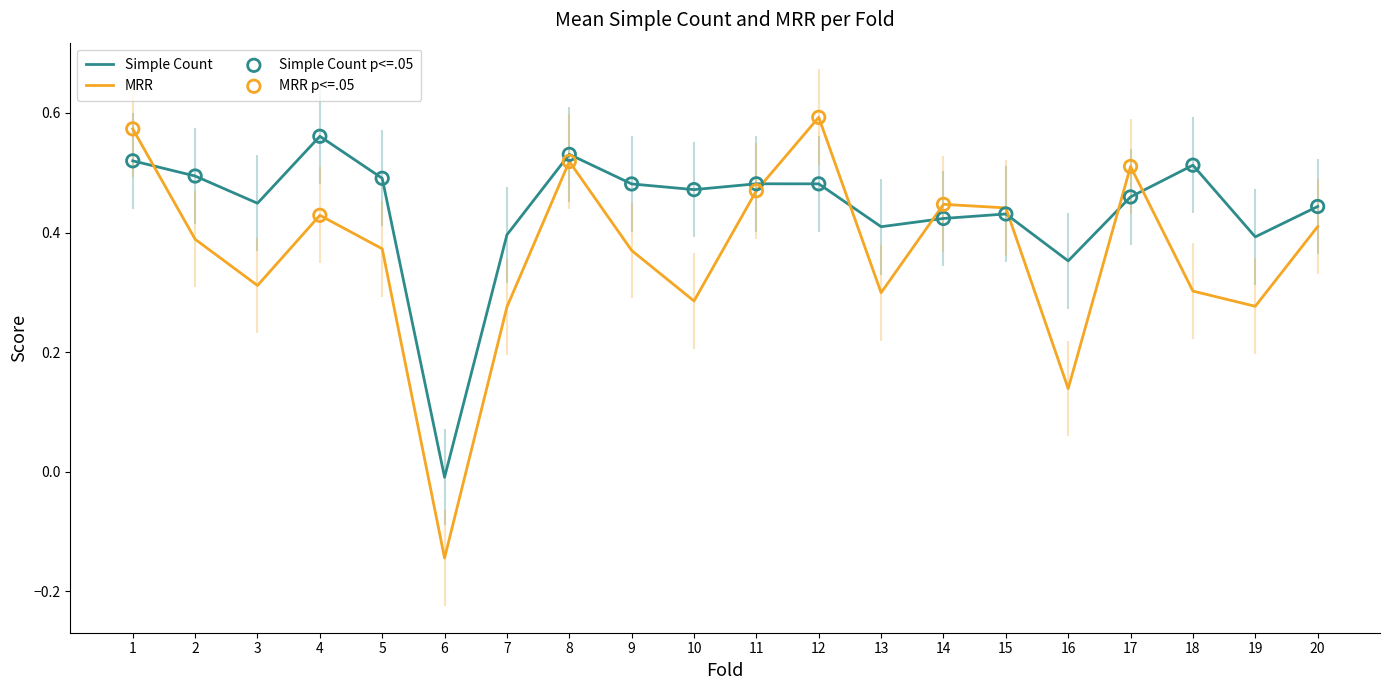

Which series reaches the minimum Y coordinate?

MRR